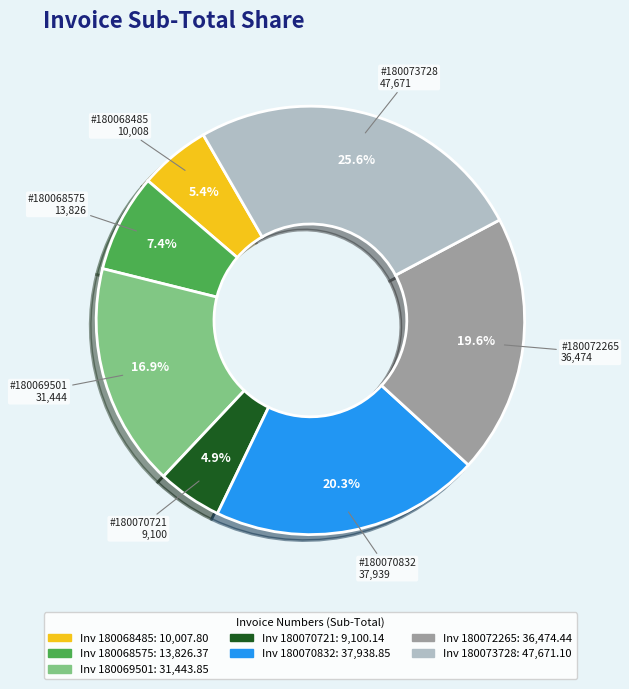

Does any single category account for the majority?

No